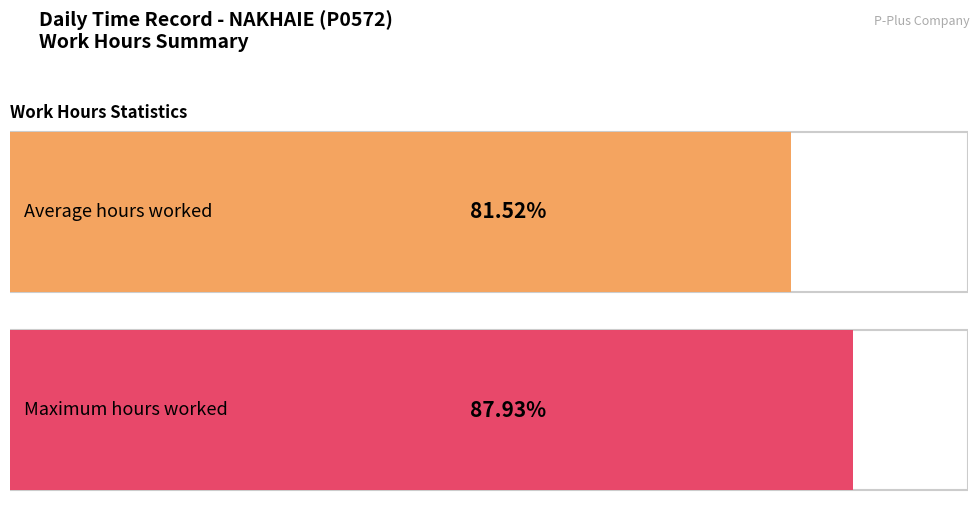

True or false: the data shows 16.8 at 2-Fri.

False